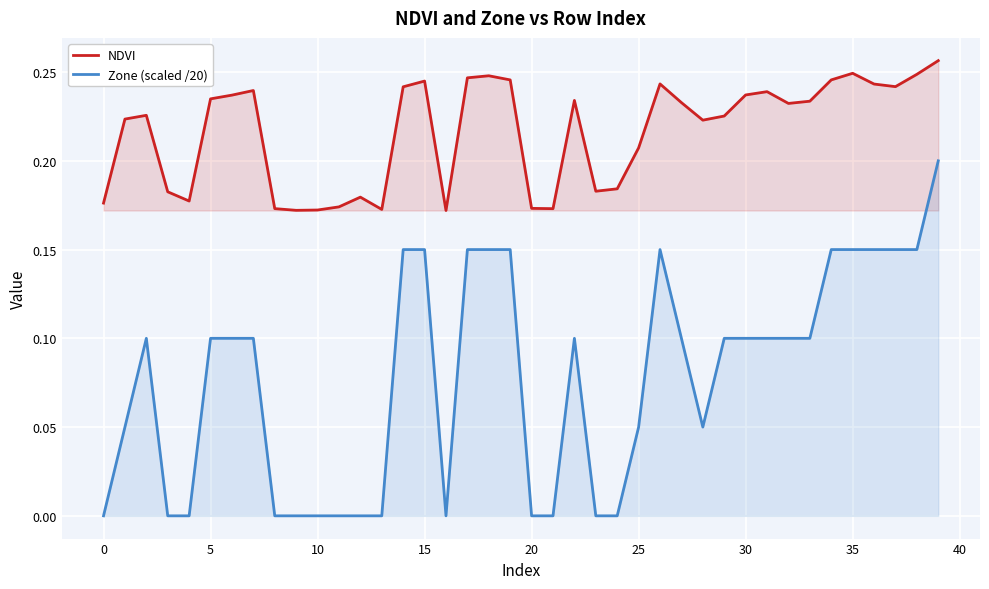

How many lines are shown in the chart?

2